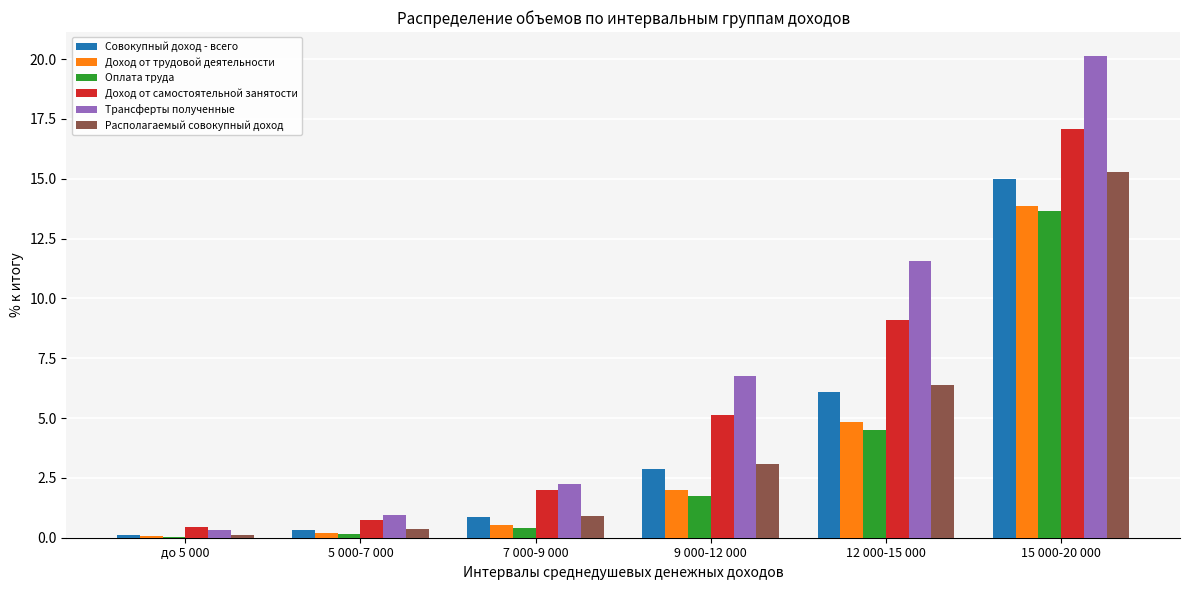

Where is Доход от самостоятельной занятости nearest to the value 8?

12 000-15 000